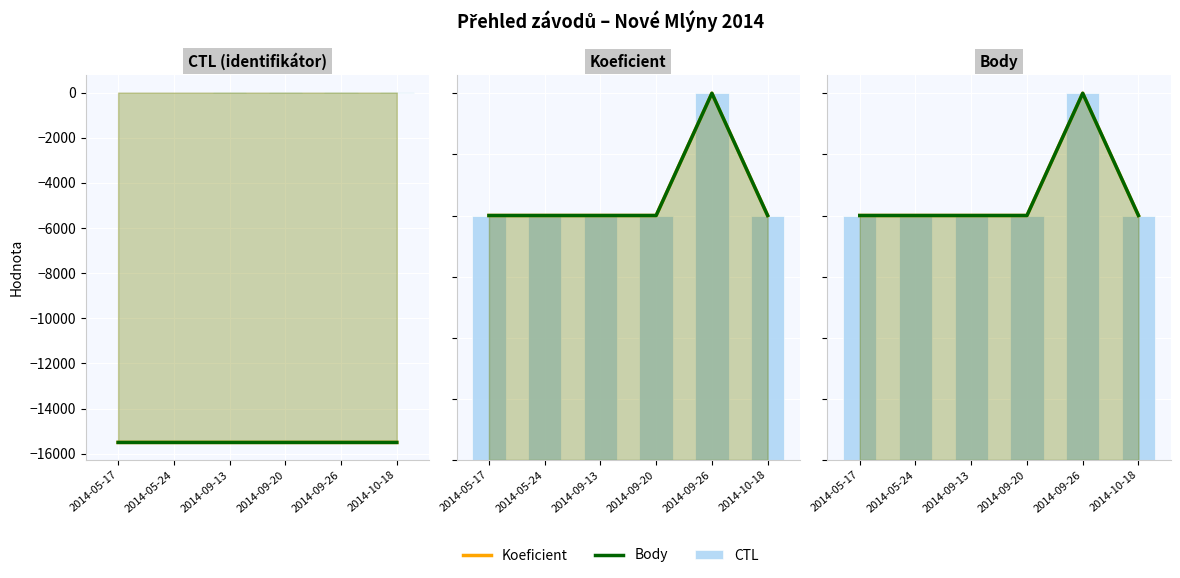

The value of Koeficient at 2014-05-17 is 4.0. True or false?

True